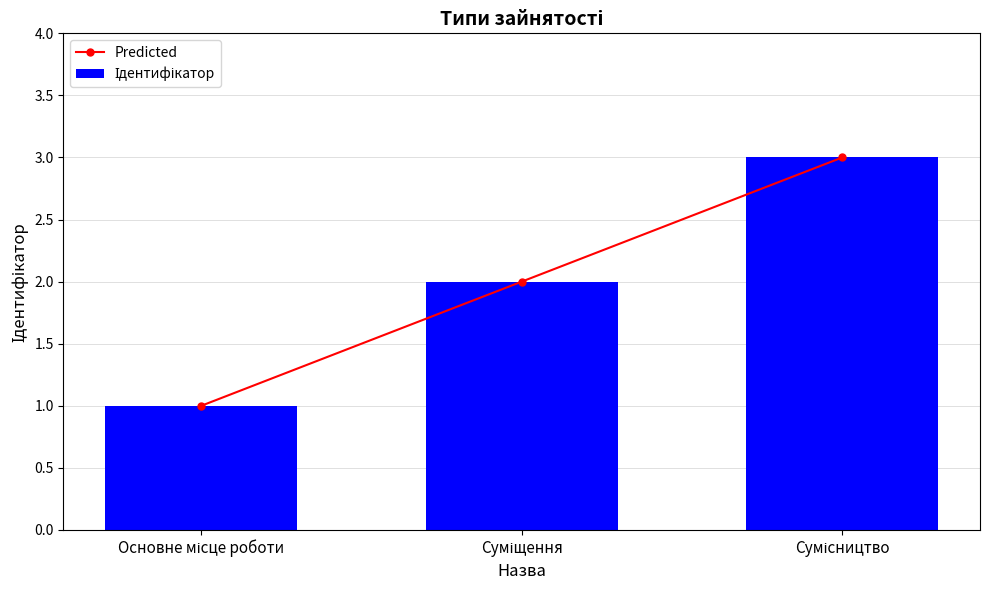

Reading left to right, transcribe all the data shown in this chart.

Predicted: 1	2	3
Ідентифікатор: 1	2	3